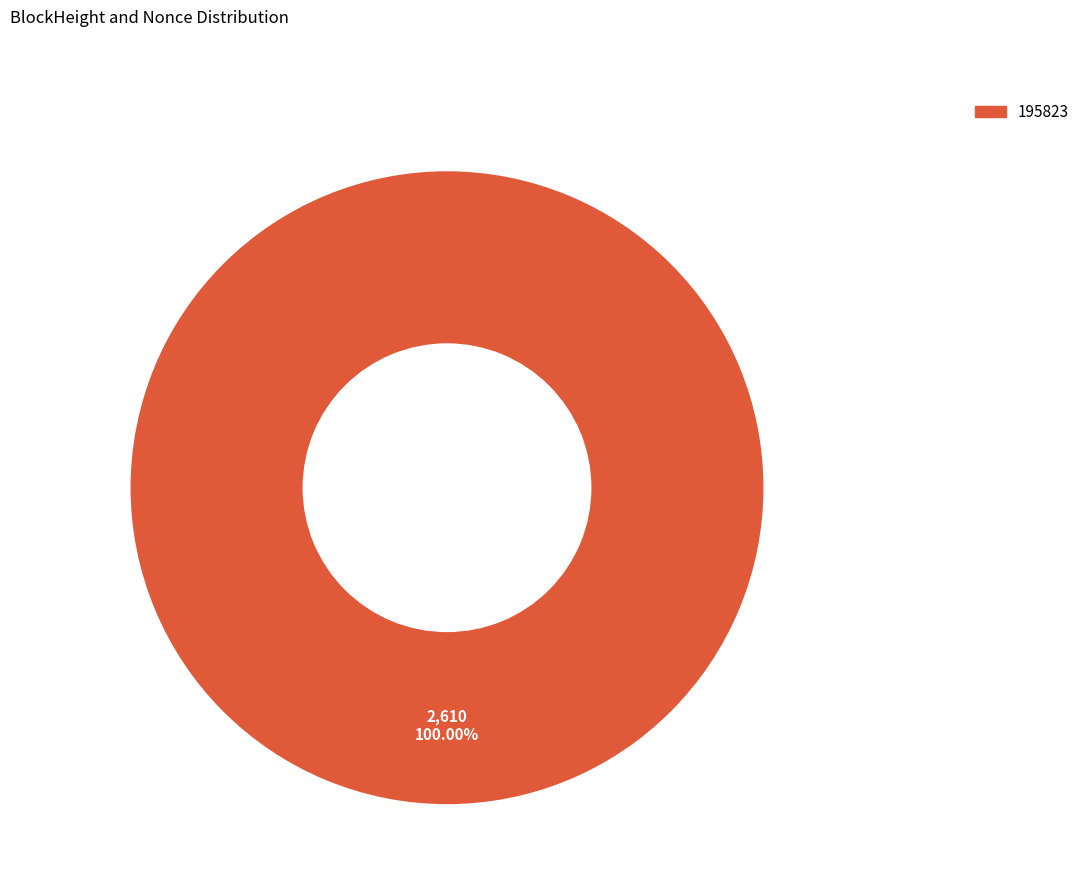

Is there any slice that represents more than half of the pie?

Yes